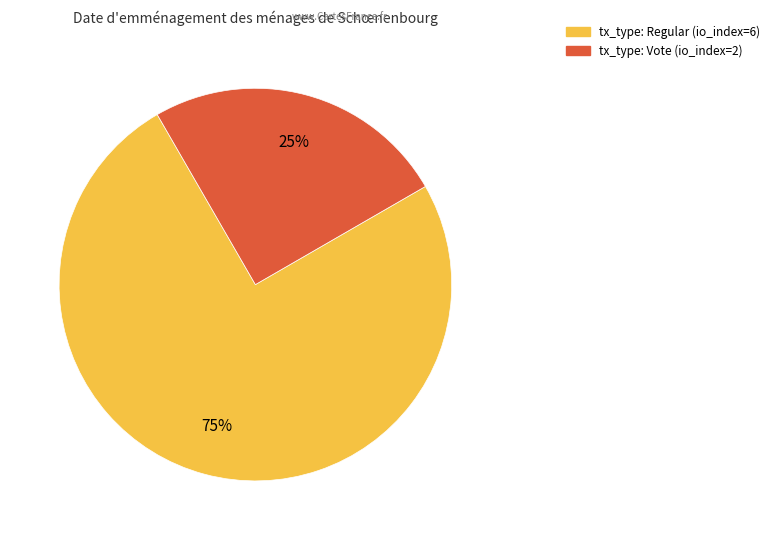

Is the sum of tx_type: Vote (io_index=2) and tx_type: Regular (io_index=6) greater than half?

Yes